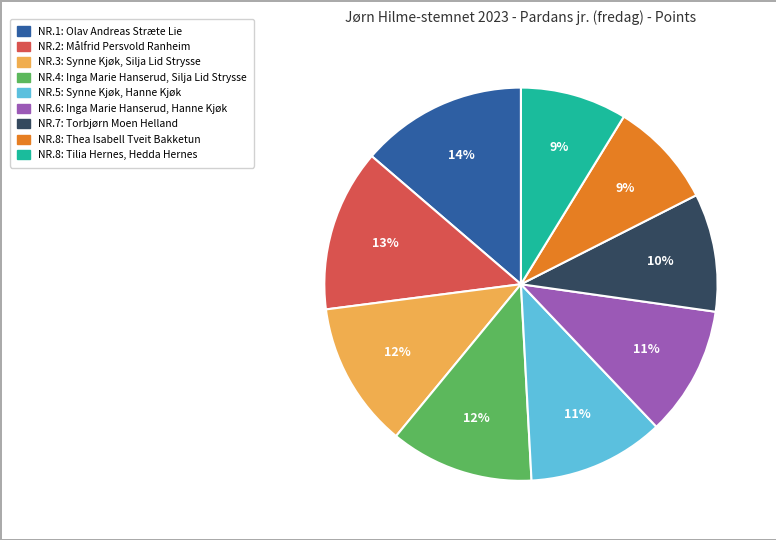

To the nearest percent, what is the difference between the largest and smallest slice percentages?

5%